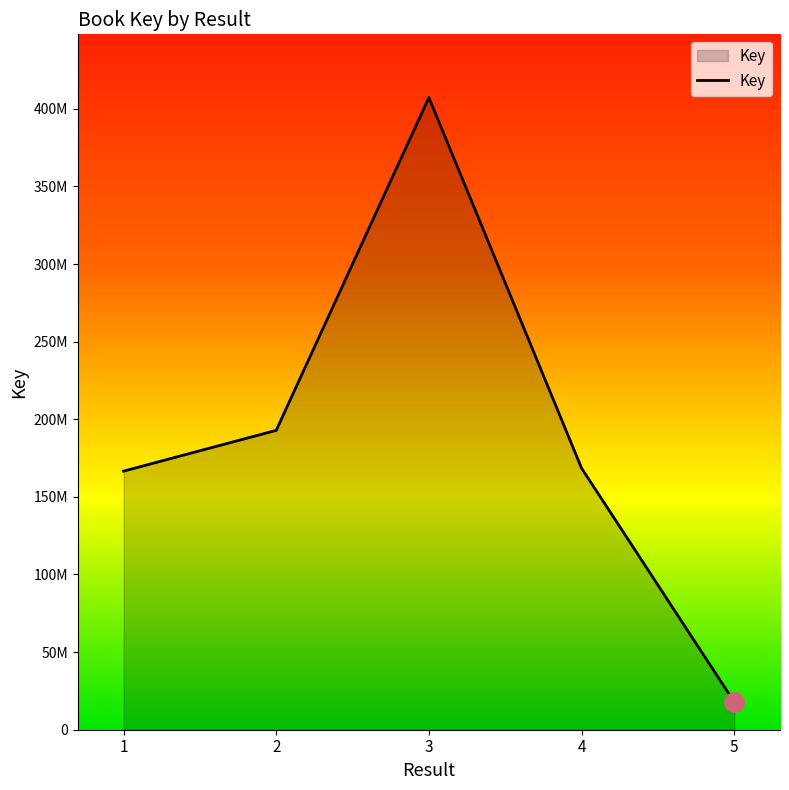

The chart shows a value of 168488454 at 4. True or false?

True